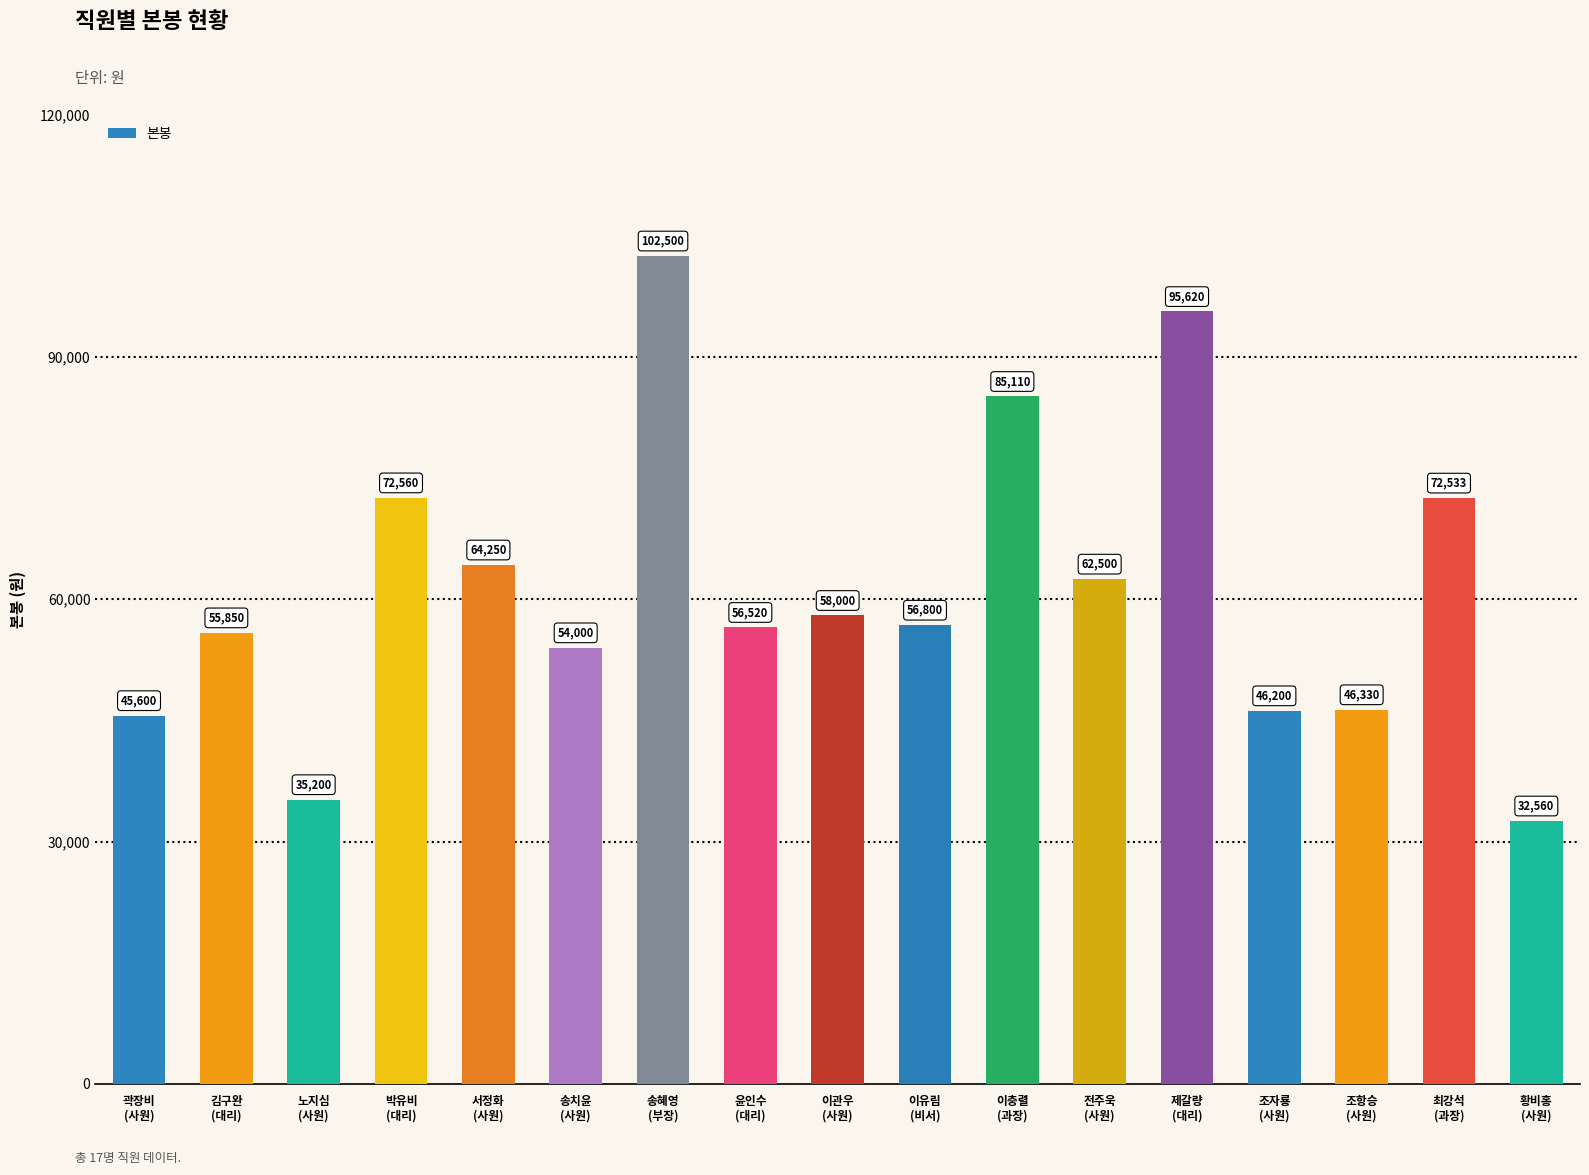

List the labels in order of value, largest first.

송혜영
(부장), 제갈량
(대리), 이충렬
(과장), 박유비
(대리), 최강석
(과장), 서정화
(사원), 전주욱
(사원), 이관우
(사원), 이유림
(비서), 윤인수
(대리), 김구완
(대리), 송치윤
(사원), 조항승
(사원), 조자룡
(사원), 곽장비
(사원), 노지심
(사원), 황비홍
(사원)